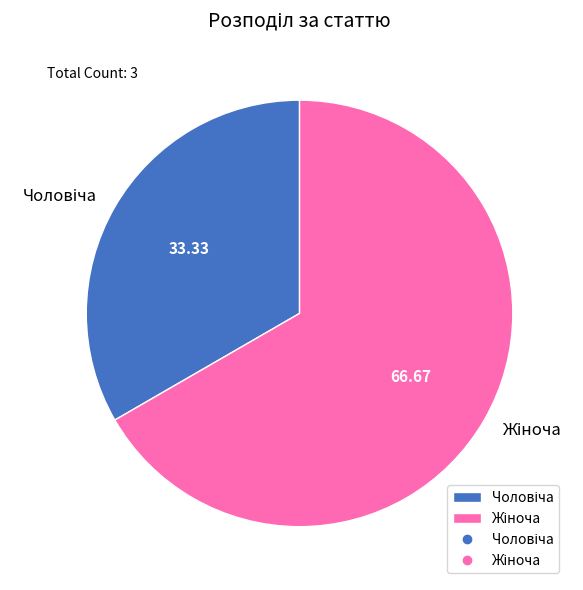

Does any single category account for the majority?

Yes